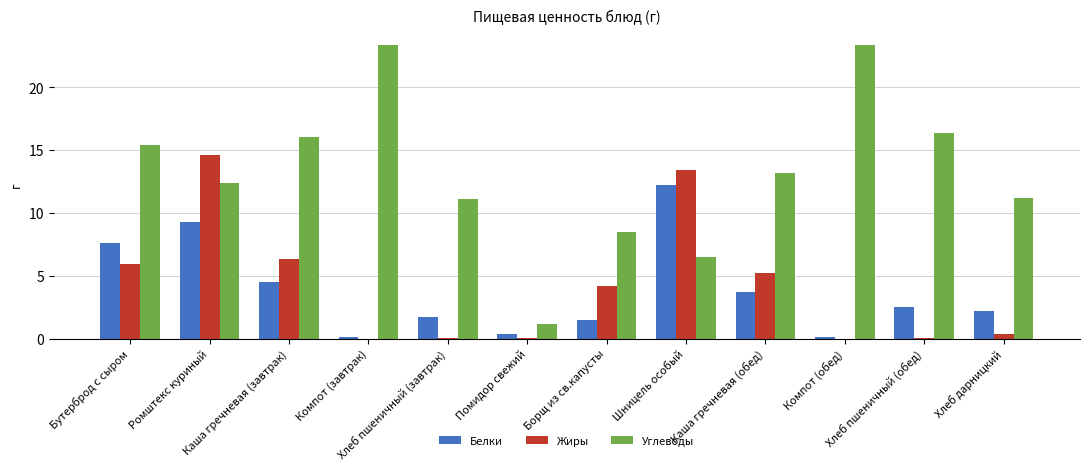

Which series has the largest total across all categories?

Углеводы